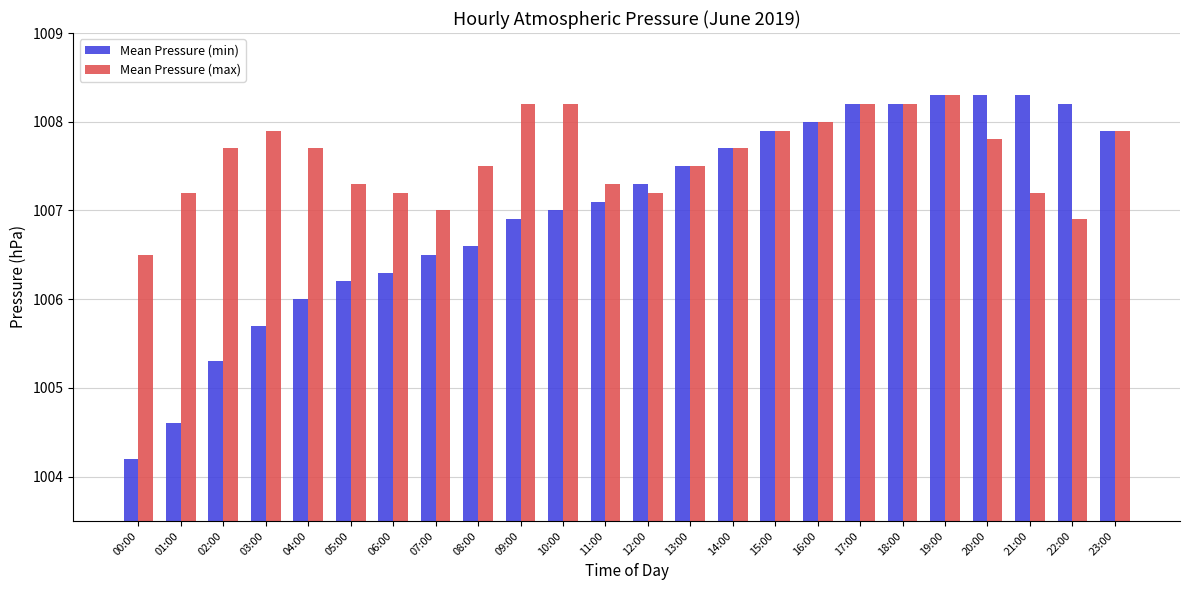

Which series has the largest total across all categories?

Mean Pressure (max)